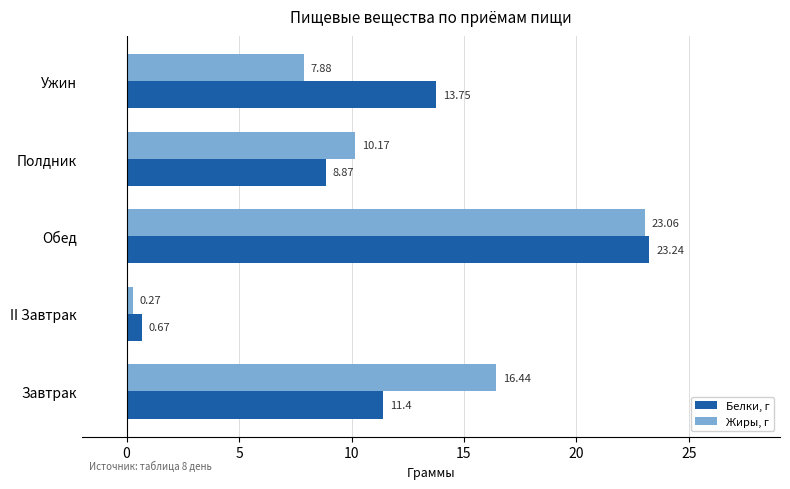

How many categories are shown in the chart?

5